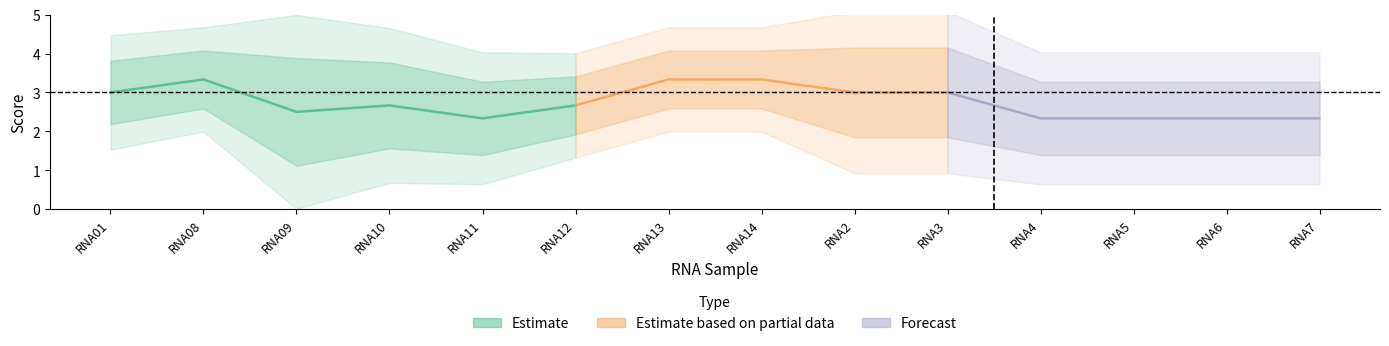

True or false: 172210 has a value of 3 at RNA09.

False